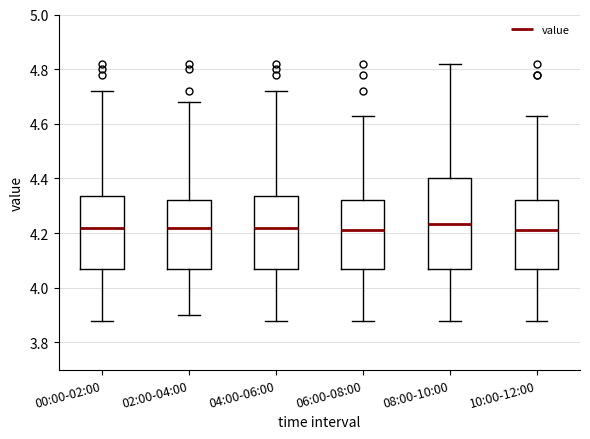

Where does the median line of the box for 00:00-02:00 sit on the y-axis? The values are not printed on the chart, so give them approximately, as read against the axis.

4.22